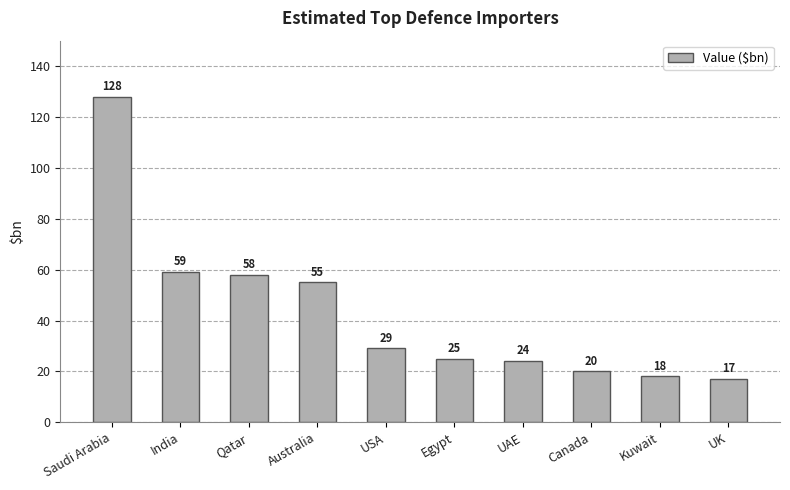

Reading right to left, extract all data points from this chart.

UK=17	Kuwait=18	Canada=20	UAE=24	Egypt=25	USA=29	Australia=55	Qatar=58	India=59	Saudi Arabia=128